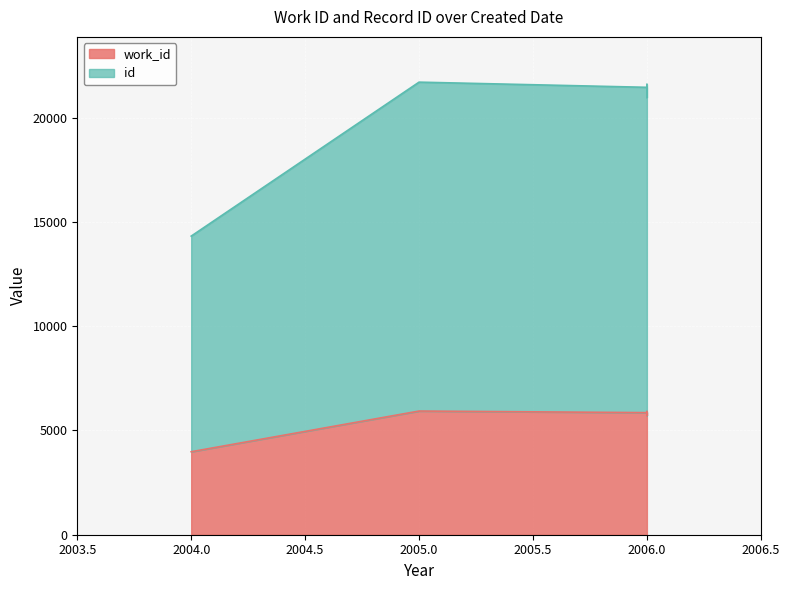

At which label does id reach its minimum?

2004.0